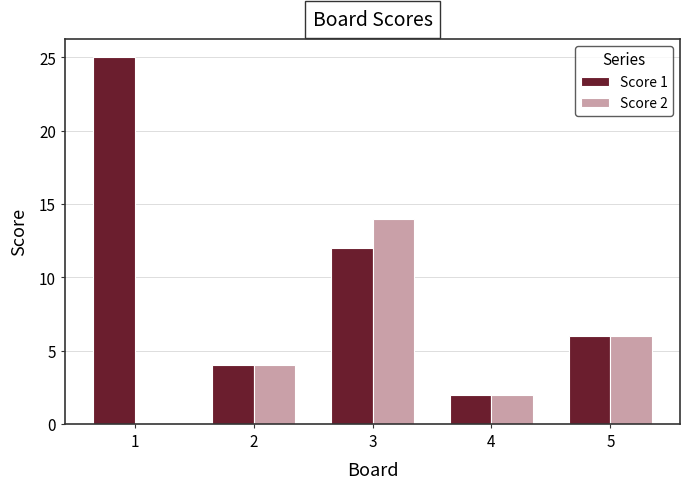

Is it true that Score 1 equals 5 at 1?

False